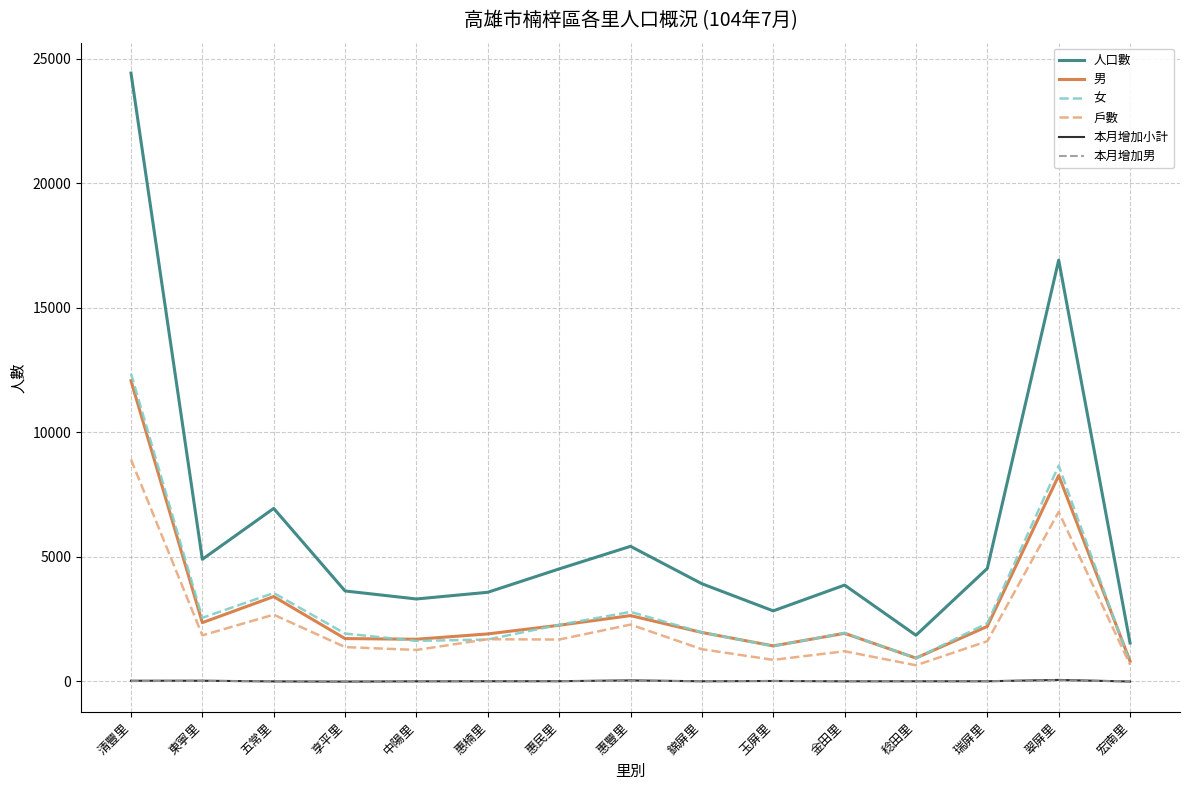

Is the value of 本月增加男 at 惠楠里 greater than the value of 女 at 玉屏里?

No